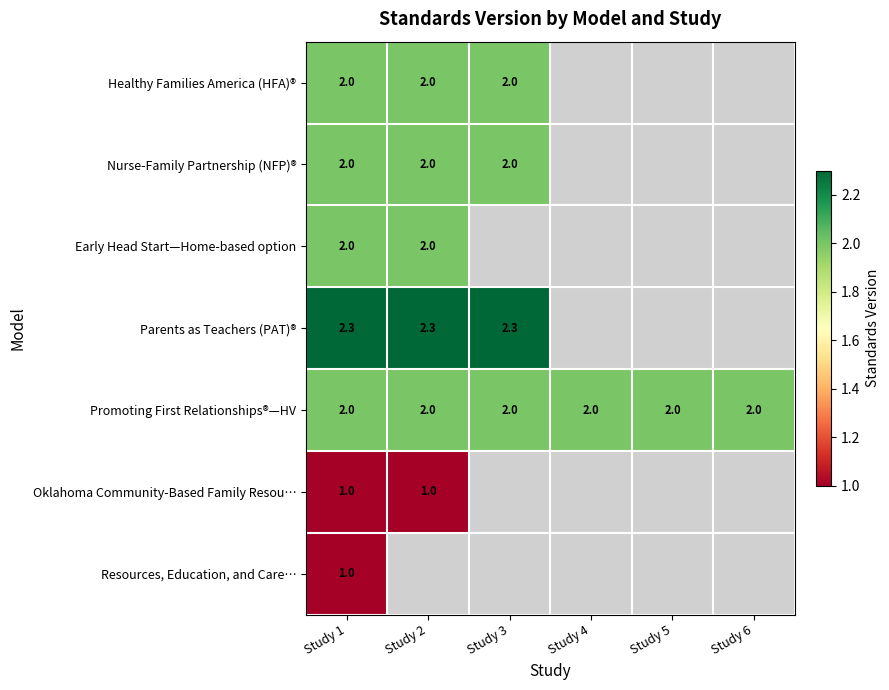

How many distinct data groups are displayed?

7